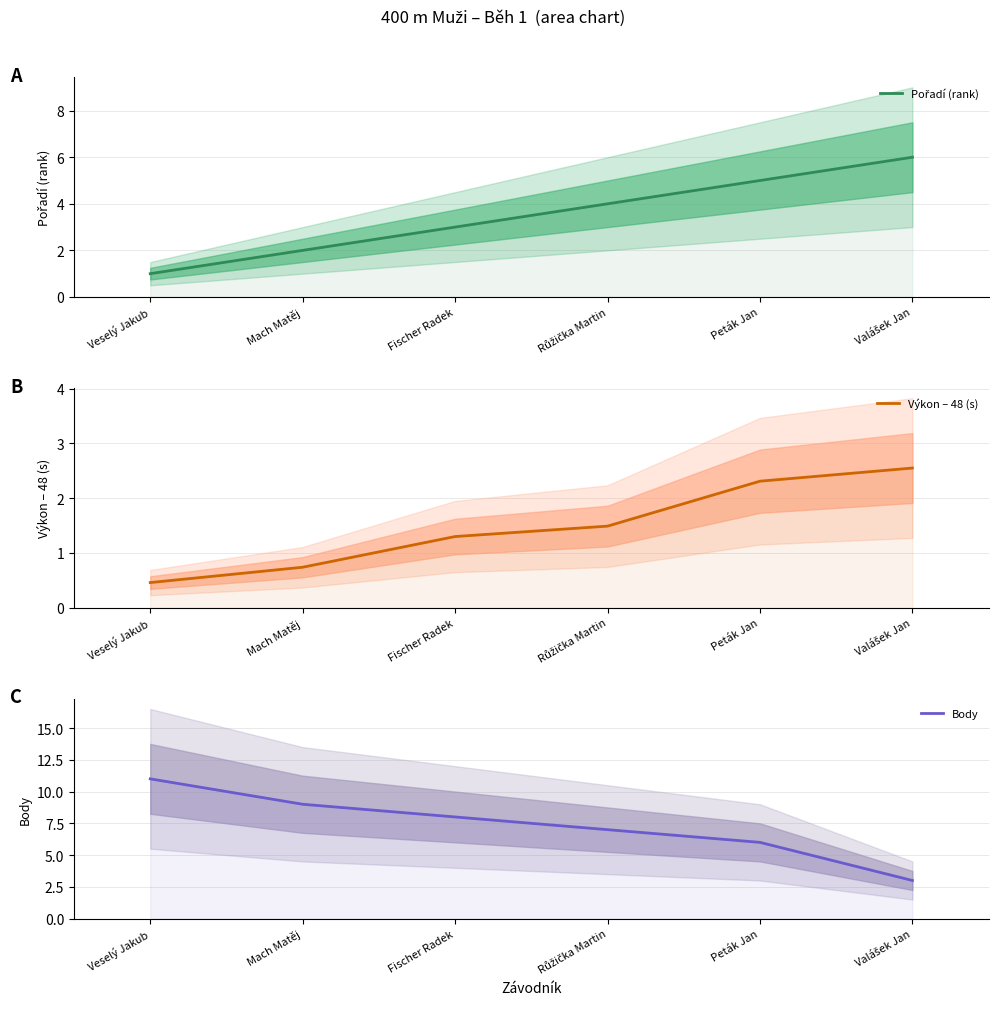

Reading left to right, what are all the values shown in this chart?

Pořadí (rank): Veselý Jakub=1.0	Mach Matěj=2.0	Fischer Radek=3.0	Růžička Martin=4.0	Peták Jan=5.0	Valášek Jan=6.0
Výkon – 48 (s): Veselý Jakub=0.5	Mach Matěj=0.7	Fischer Radek=1.3	Růžička Martin=1.5	Peták Jan=2.3	Valášek Jan=2.5
Body: Veselý Jakub=11.0	Mach Matěj=9.0	Fischer Radek=8.0	Růžička Martin=7.0	Peták Jan=6.0	Valášek Jan=3.0